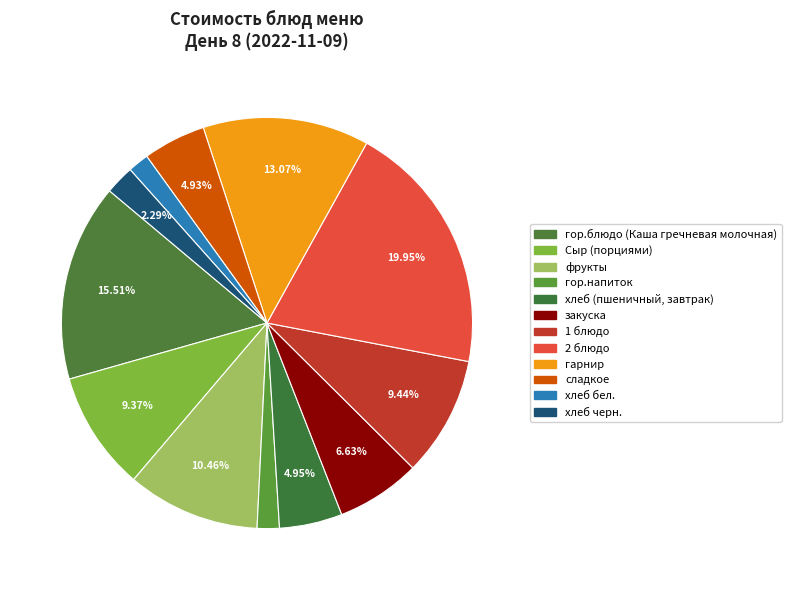

How many slices are in this pie chart?

12